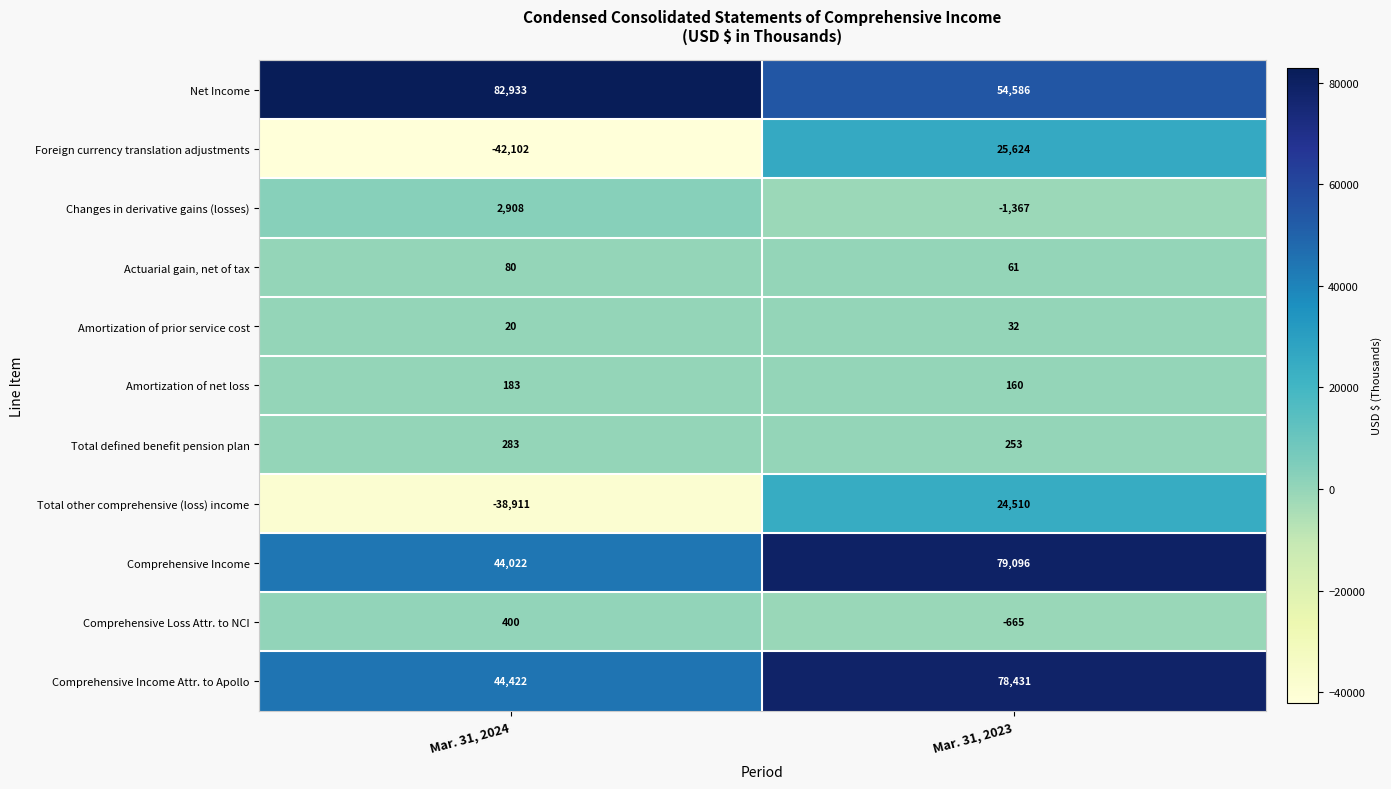

What is the spread (max minus min) of values at Mar. 31, 2024?

125035